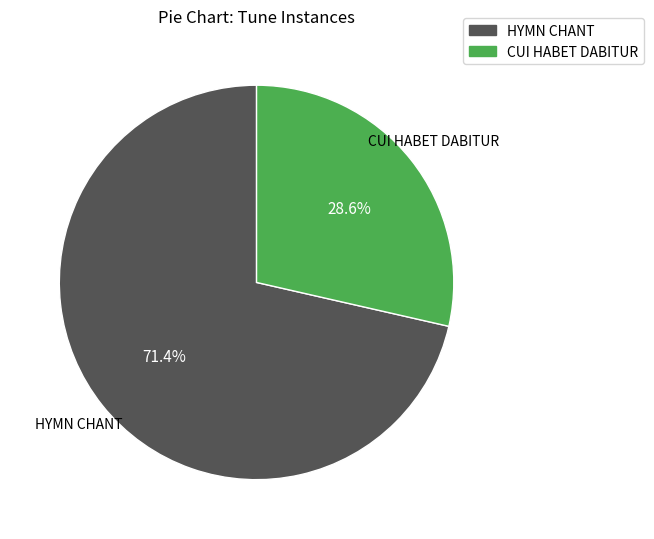

What percentage is the HYMN CHANT slice, to the nearest percent?

71%